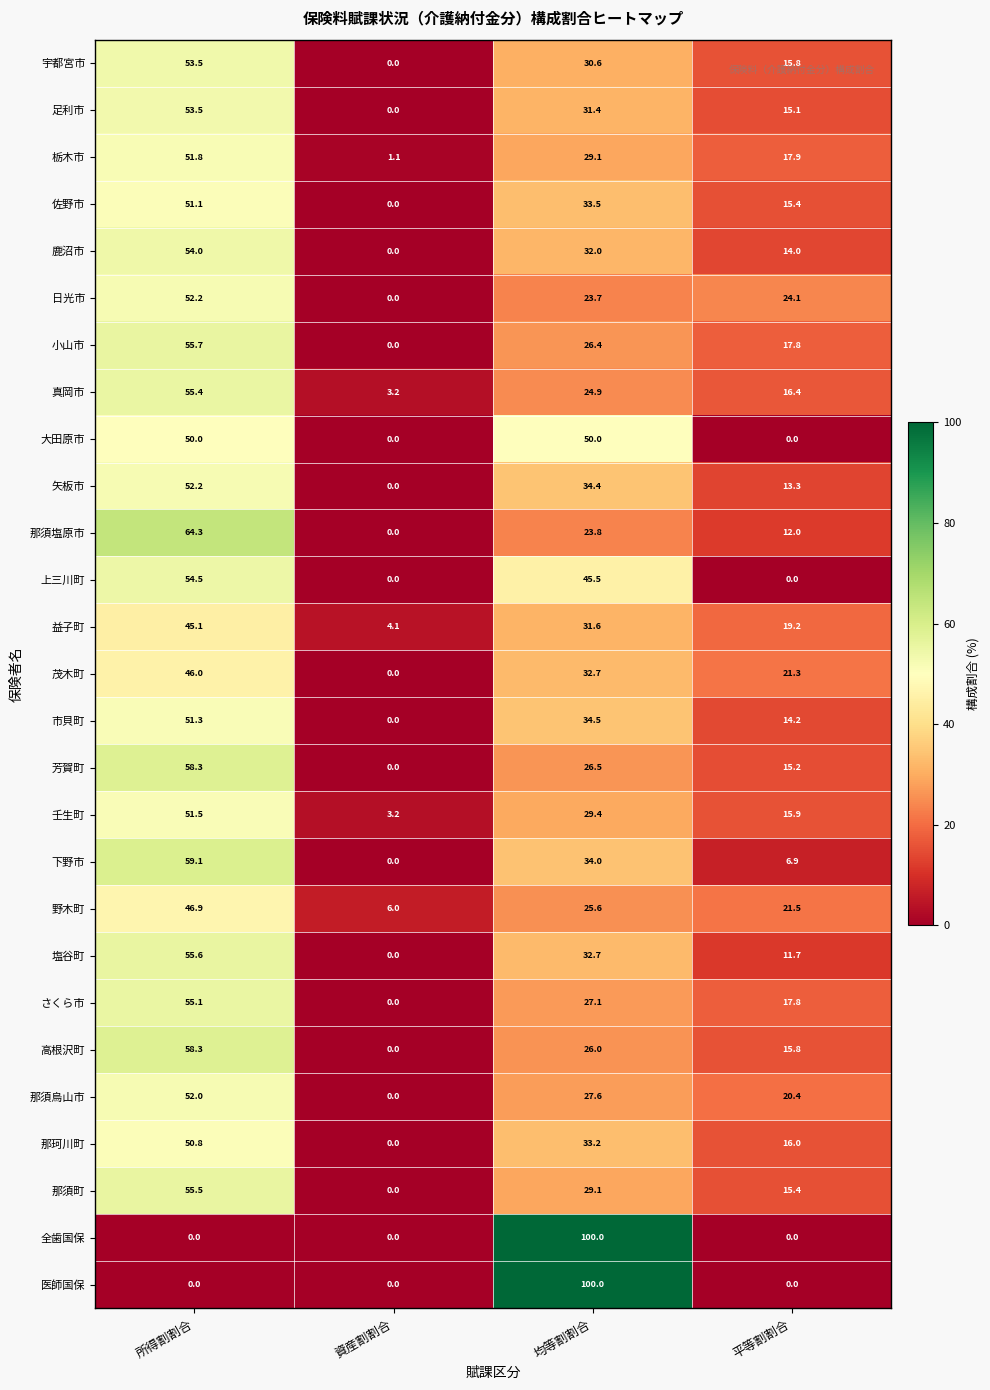

List the labels in order of 市貝町 value, smallest first.

資産割割合, 平等割割合, 均等割割合, 所得割割合